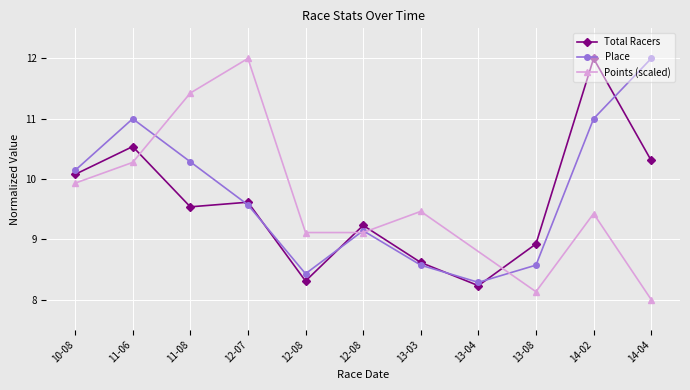

The value of Place at 11-08 is 10.3. True or false?

True